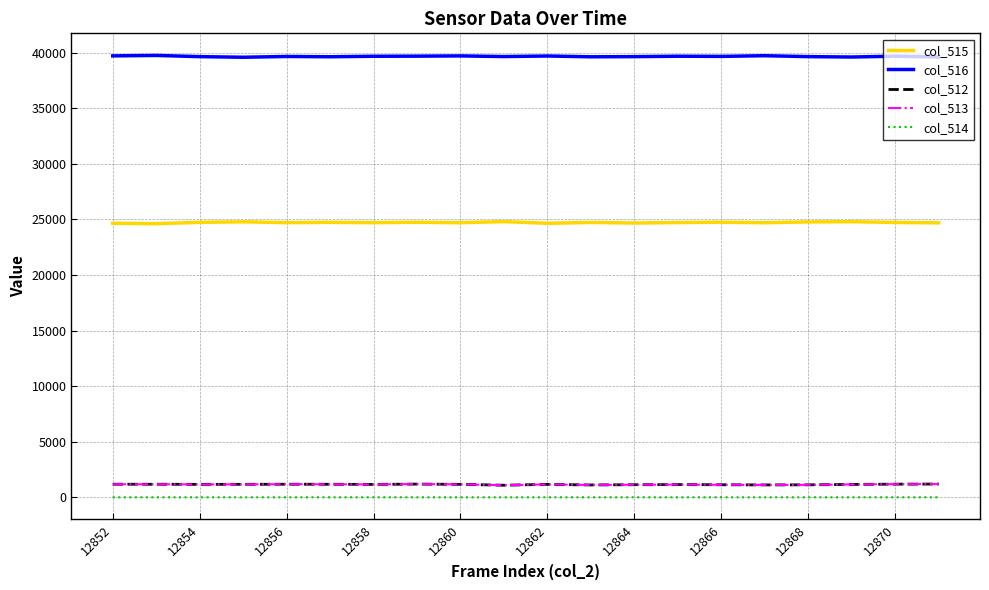

Which series has the largest total across all categories?

col_516